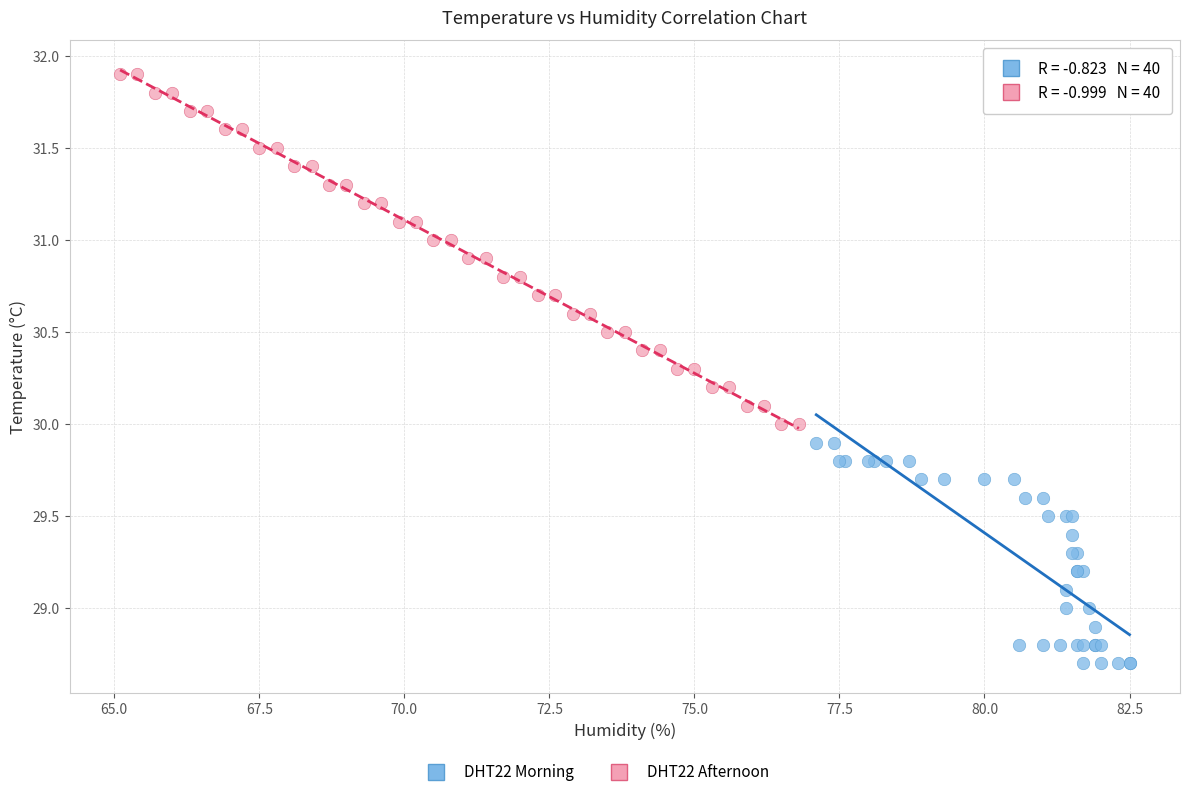

Which series contains the lowest Y value?

DHT22 Morning